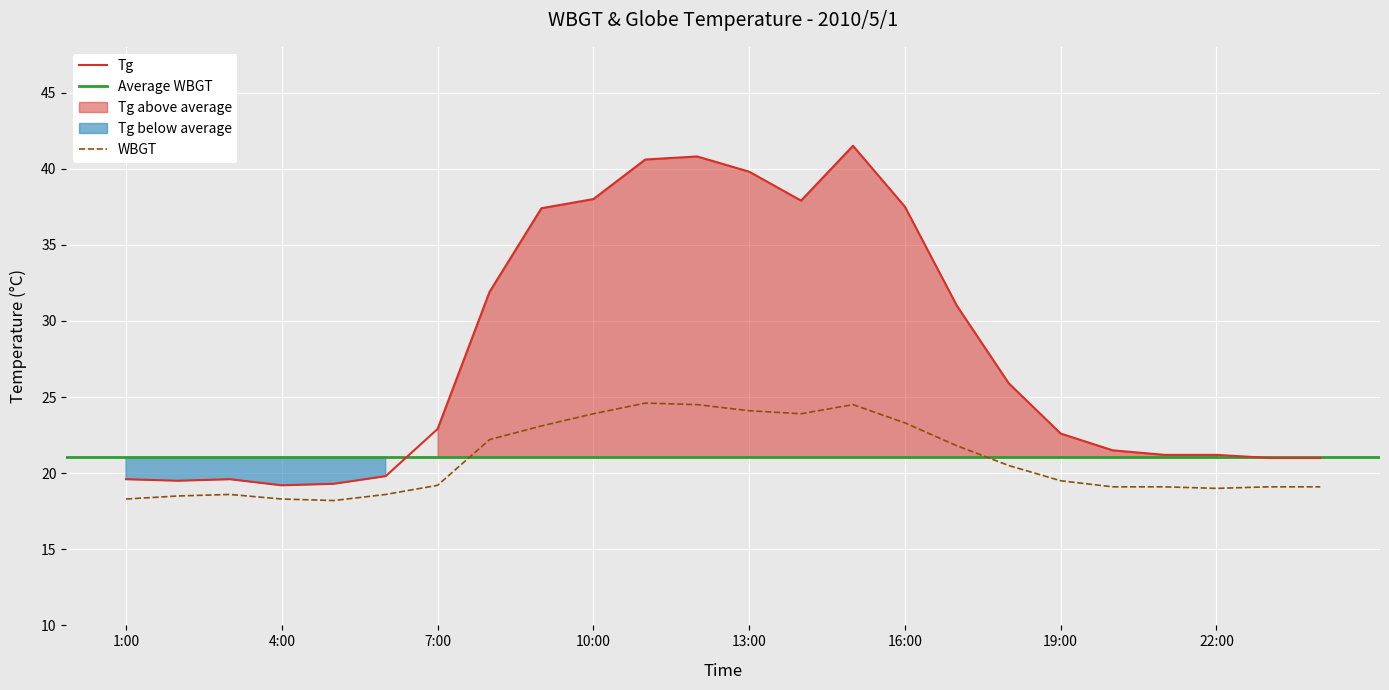

Is the value of WBGT at 7:00 greater than the value of Tg at 20:00?

No